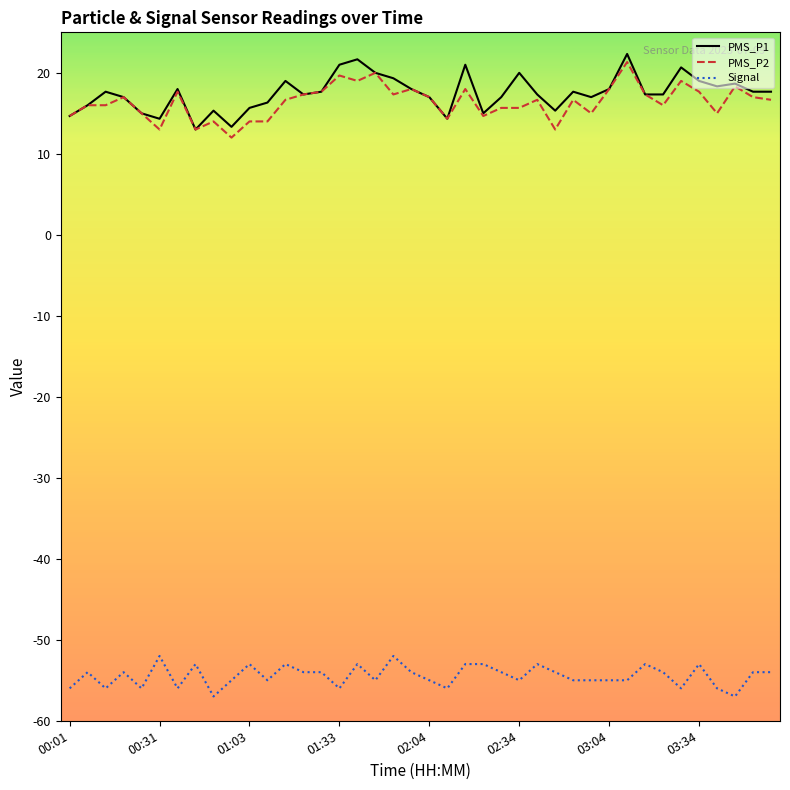

True or false: Signal and PMS_P1 intersect in this chart.

False